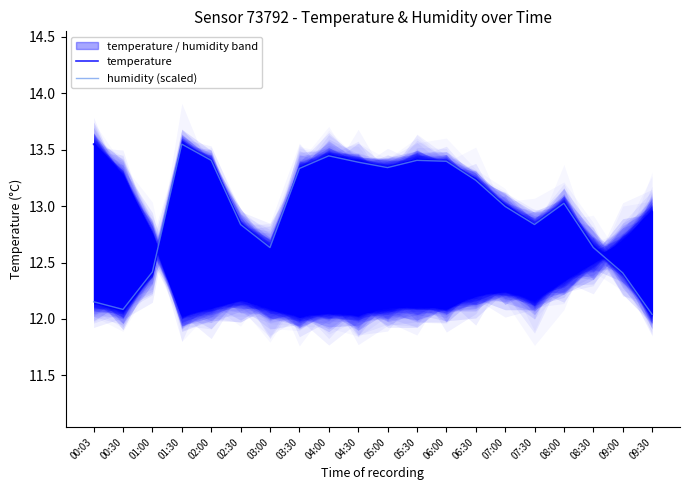

Rank the categories by humidity (scaled) value from highest to lowest.

01:30, 04:00, 02:00, 05:30, 06:00, 04:30, 05:00, 03:30, 06:30, 08:00, 07:00, 02:30, 07:30, 03:00, 08:30, 01:00, 09:00, 00:03, 00:30, 09:30